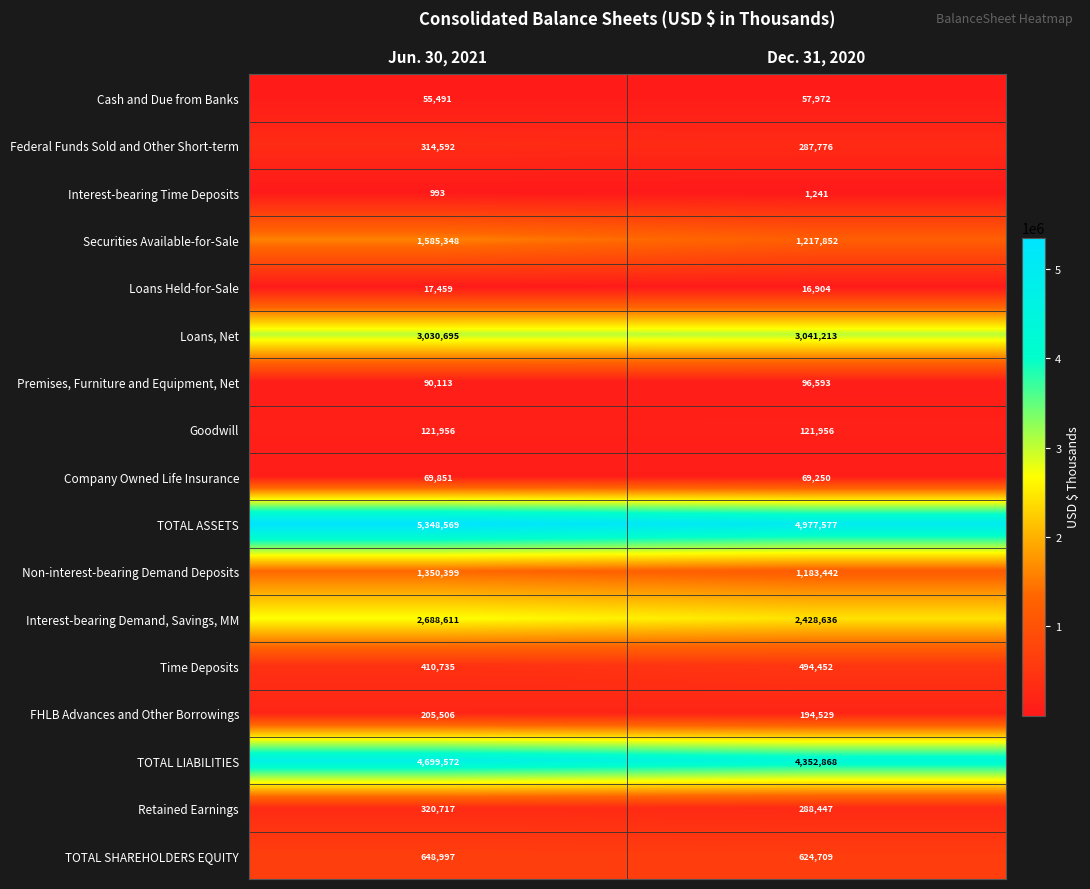

At which label does Time Deposits reach its minimum?

Jun. 30, 2021